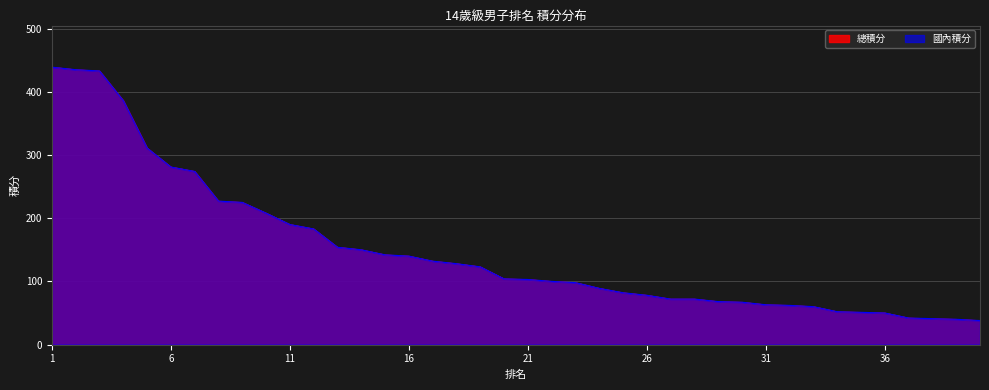

Reading left to right, list all the values displayed in this chart.

國內積分: 1=439	2=435	3=433	4=386	5=311	6=281	7=274	8=227	9=225	10=208	11=190	12=183	13=154	14=150	15=142	16=140	17=132	18=128	19=123	20=104	21=103	22=100	23=98	24=89	25=82	26=78	27=72	28=72	29=68	30=67	31=63	32=62	33=60	34=52	35=51	36=50	37=42	38=41	39=40	40=38
總積分: 1=439	2=435	3=433	4=386	5=311	6=281	7=274	8=227	9=225	10=208	11=190	12=183	13=154	14=150	15=142	16=140	17=132	18=128	19=123	20=104	21=103	22=100	23=98	24=89	25=82	26=78	27=72	28=72	29=68	30=67	31=63	32=62	33=60	34=52	35=51	36=50	37=42	38=41	39=40	40=38